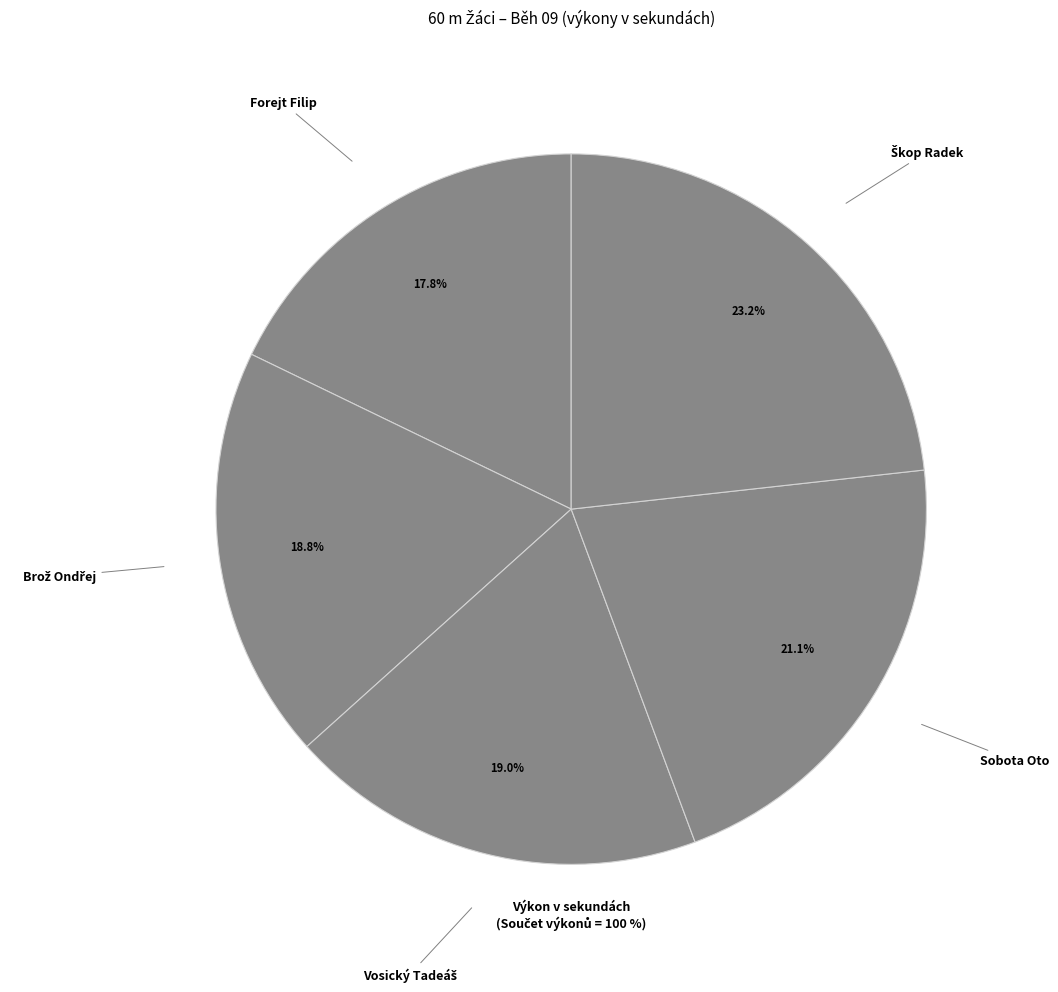

How many segments does this pie chart have?

5